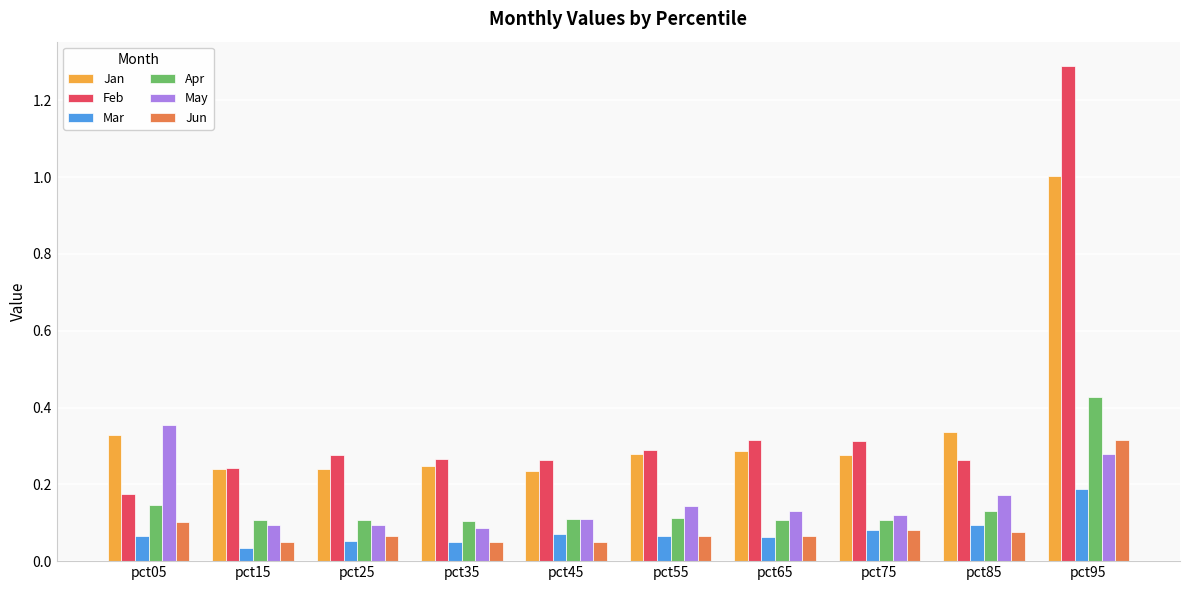

Which series has the largest total across all categories?

Feb